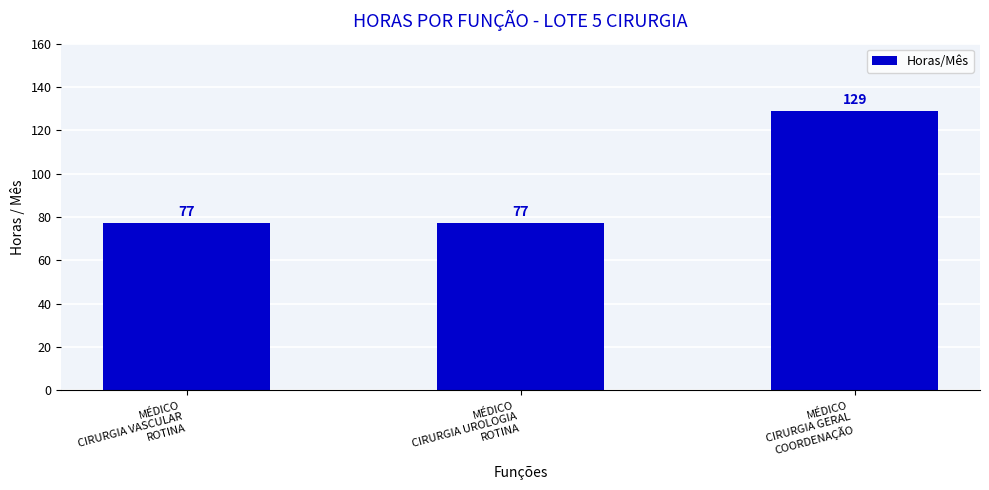

True or false: the data shows 131 at MÉDICO
CIRURGIA UROLOGIA
ROTINA.

False